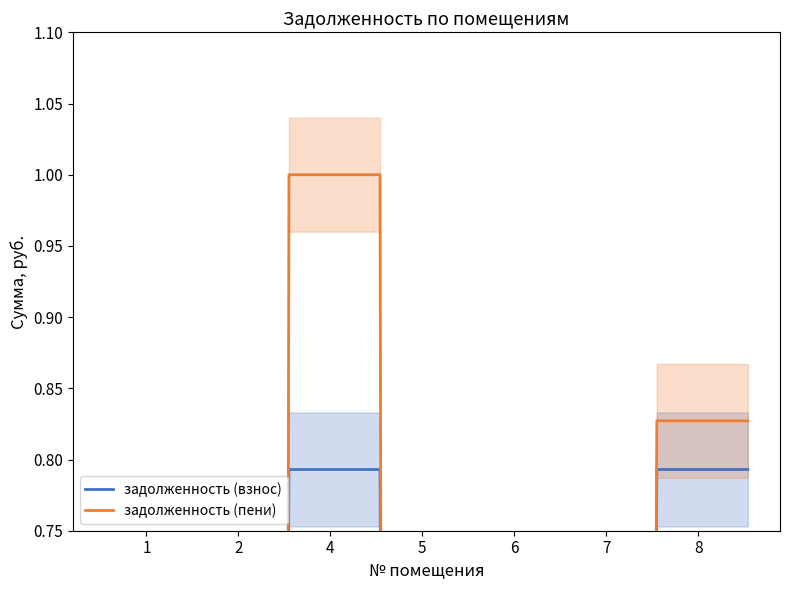

Between 6 and 5, which is larger?

6